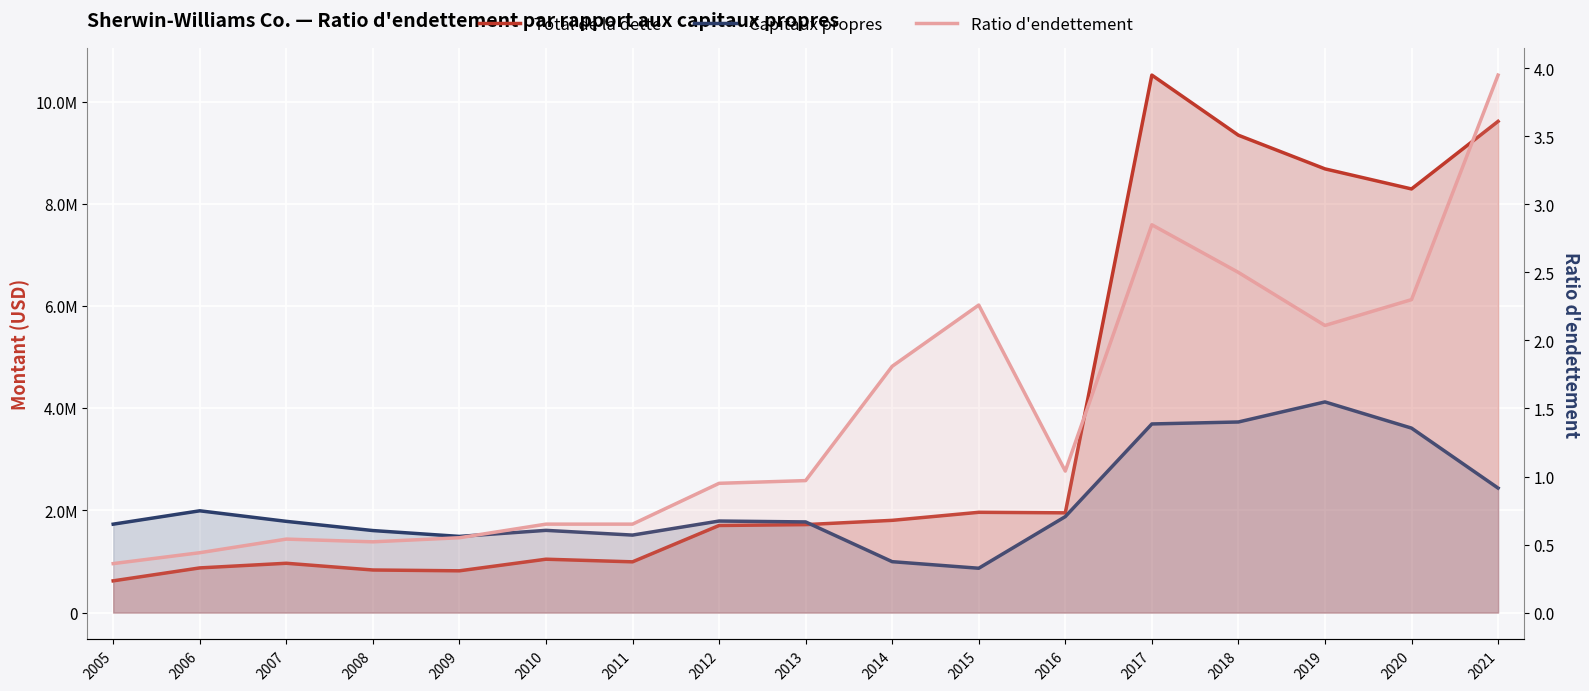

At which category is the sum across all series the highest?

2017